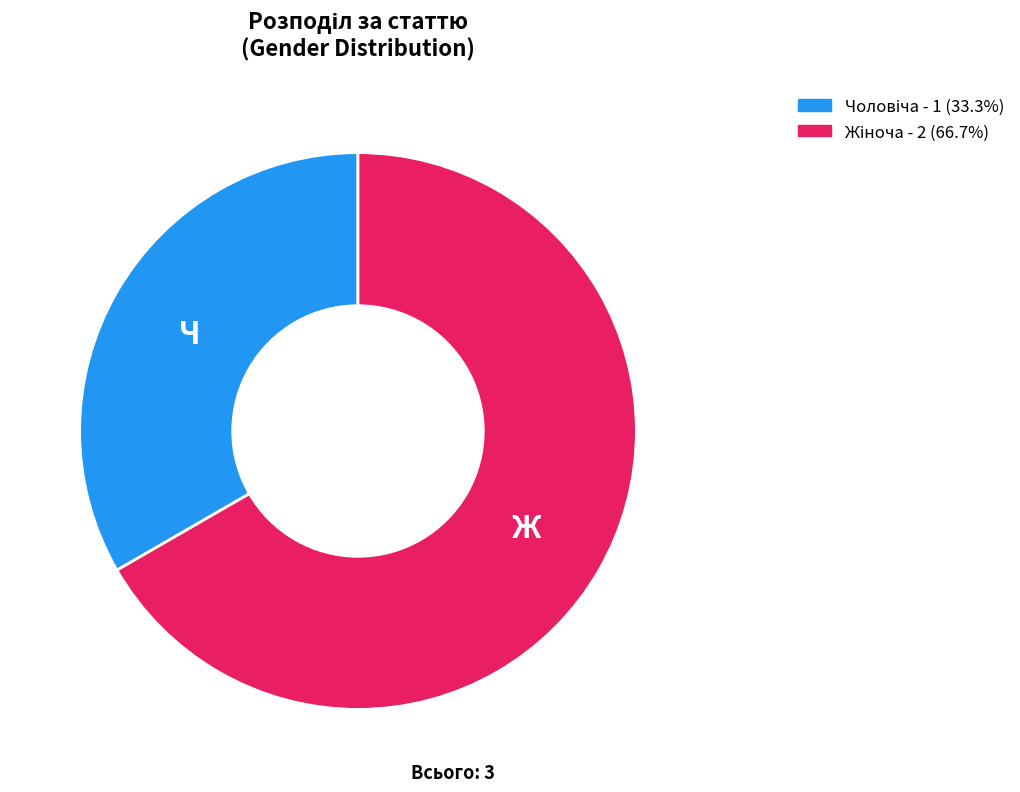

Does any single category account for the majority?

Yes